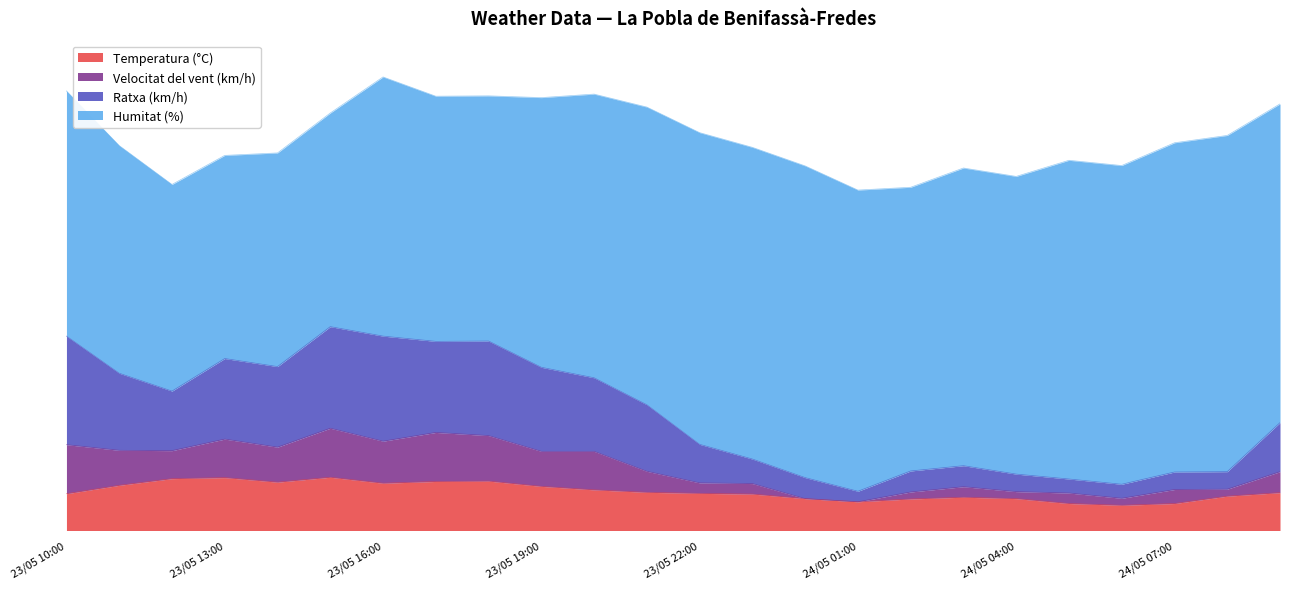

The value of Velocitat del vent (km/h) at 23/05 12:00 is 52.6. True or false?

False